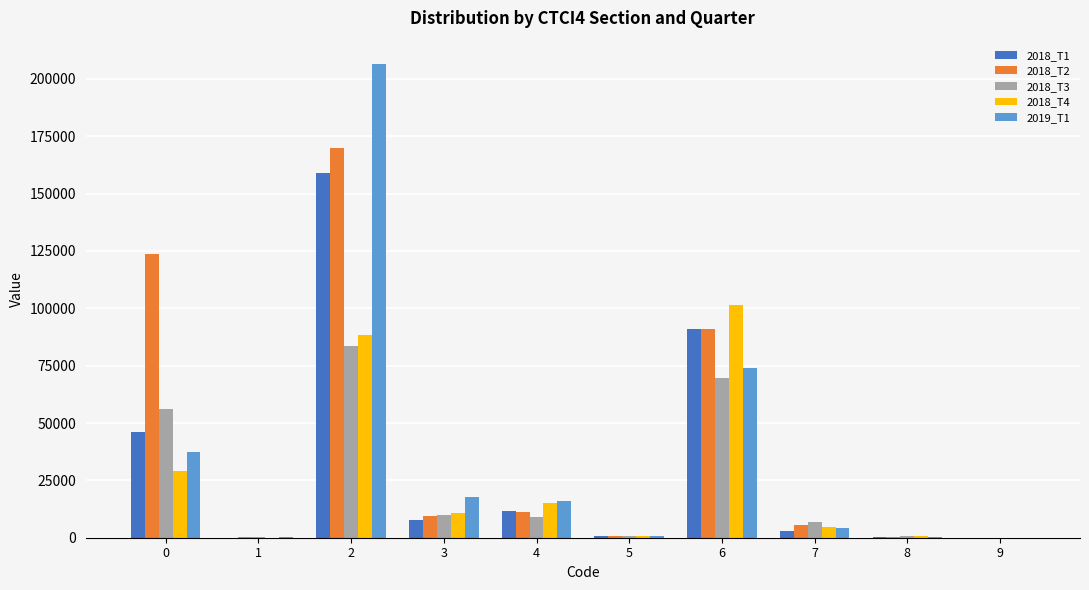

What are all the series names shown in the legend?

2018_T1, 2018_T2, 2018_T3, 2018_T4, 2019_T1